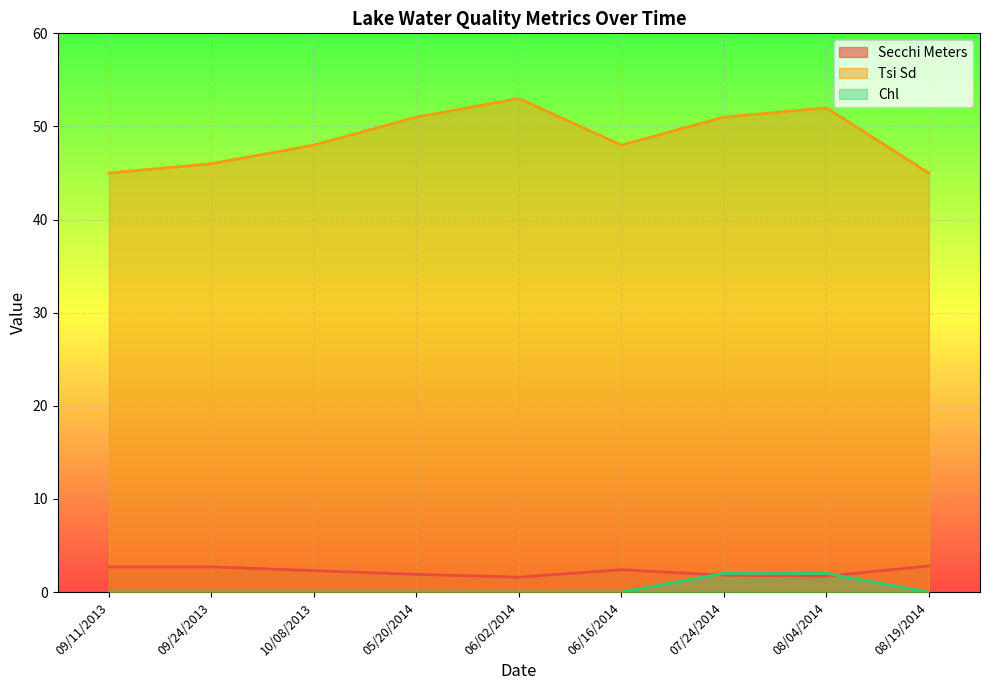

At which label does Secchi Meters reach its peak?

08/19/2014